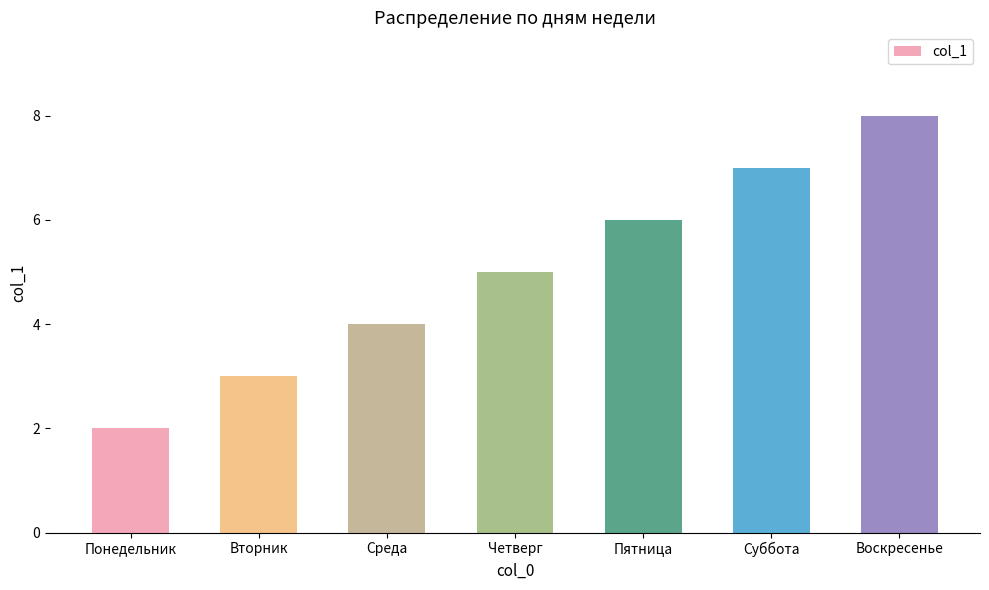

What is the average value?

5